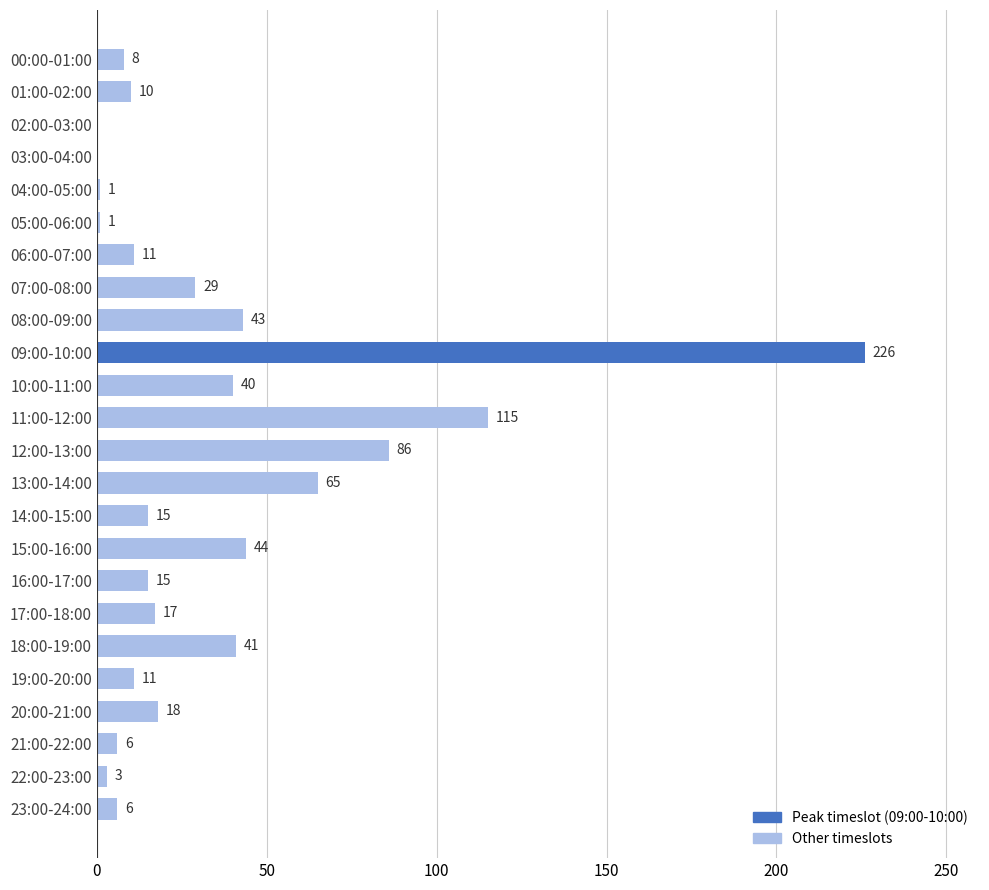

Which category has the highest value across all series?

09:00-10:00